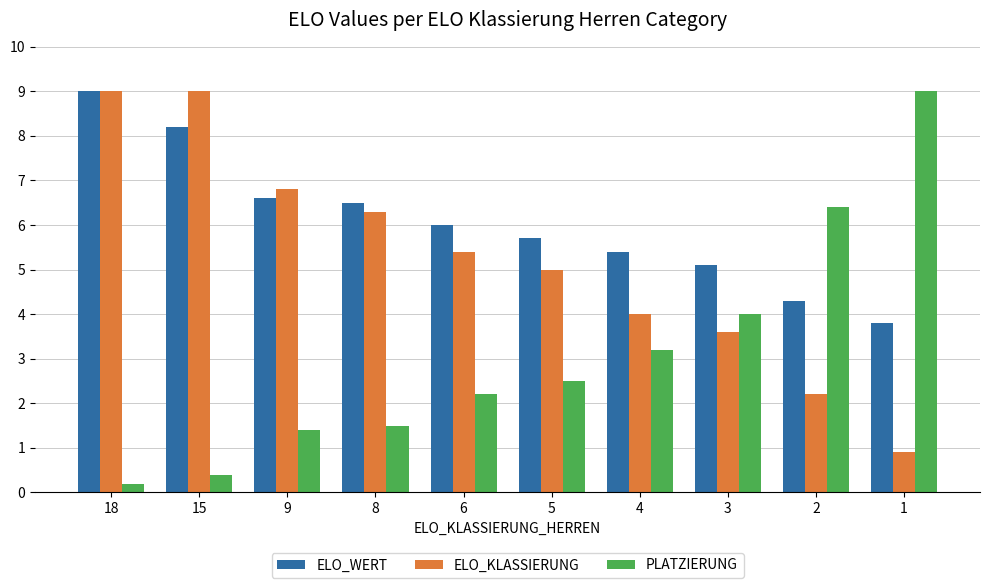

What are all the series names shown in the legend?

ELO_WERT, ELO_KLASSIERUNG, PLATZIERUNG